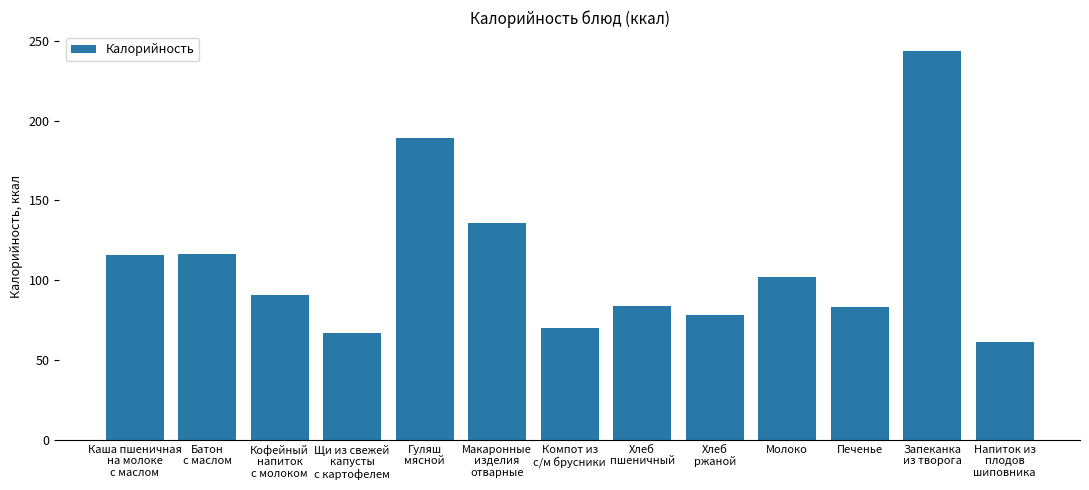

Which category has the highest value across all series?

Запеканка
из творога